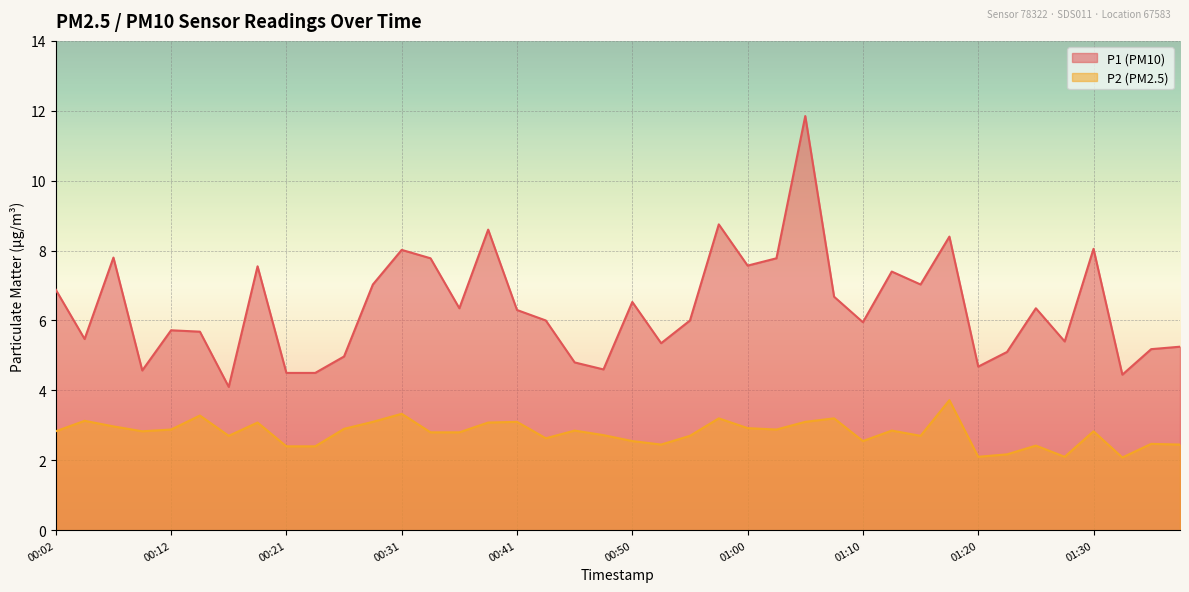

What is the minimum value shown in the chart?

2.1